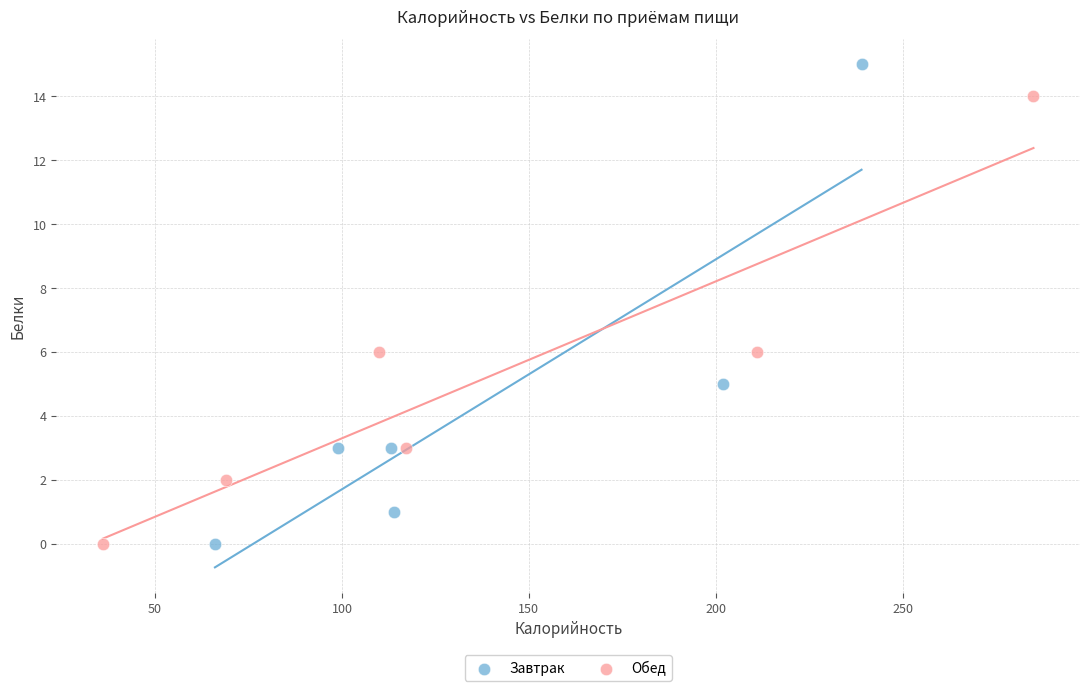

Which series reaches the maximum Y coordinate?

Завтрак